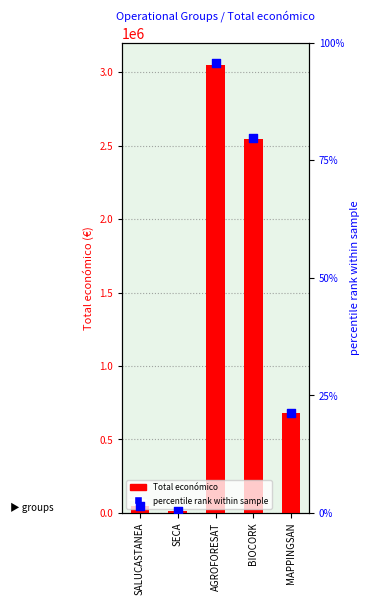

What is the total value across all series at AGROFORESAT?

3051668.6